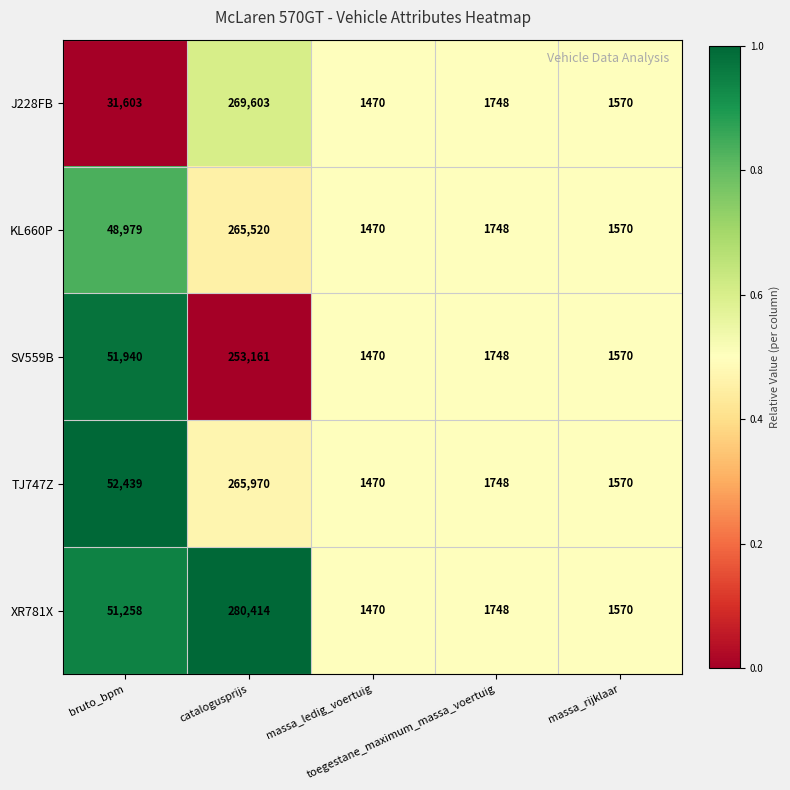

Which series has the largest range (max minus min)?

XR781X